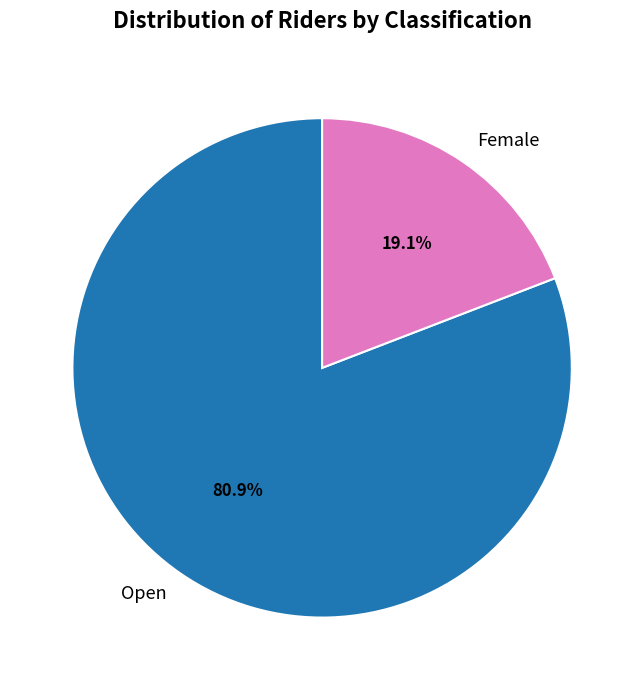

Between Open and Female, which is larger?

Open